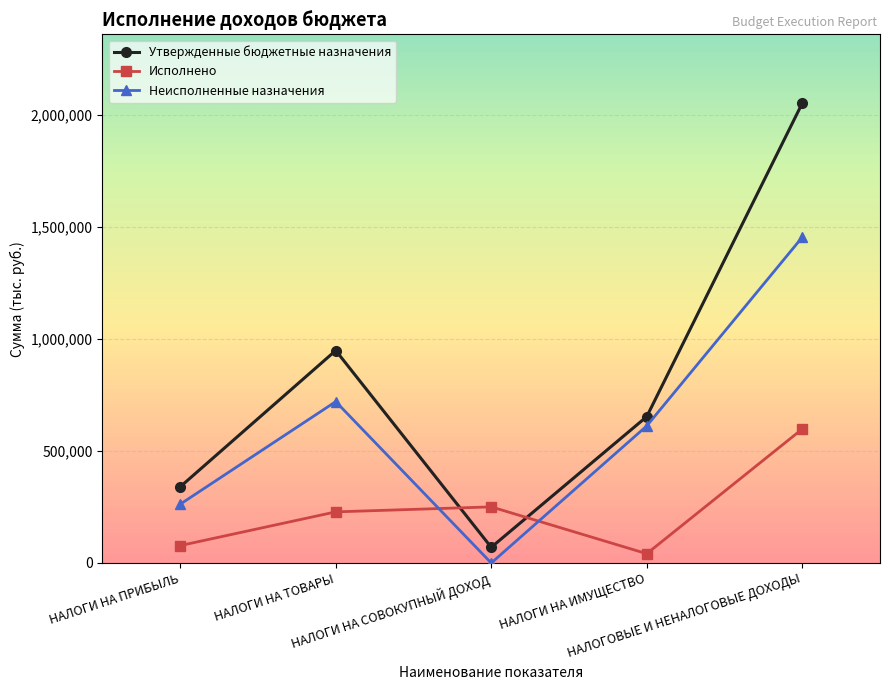

What is the value of the Утвержденные бюджетные назначения point at the 5th from the left?

2051000.0